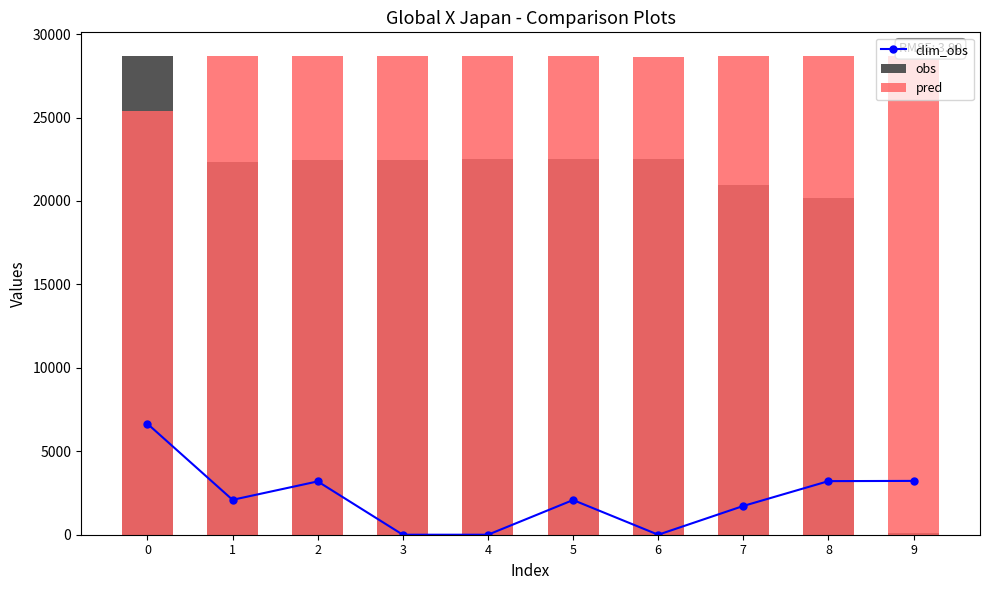

What is the sum of all obs values?

204763.0